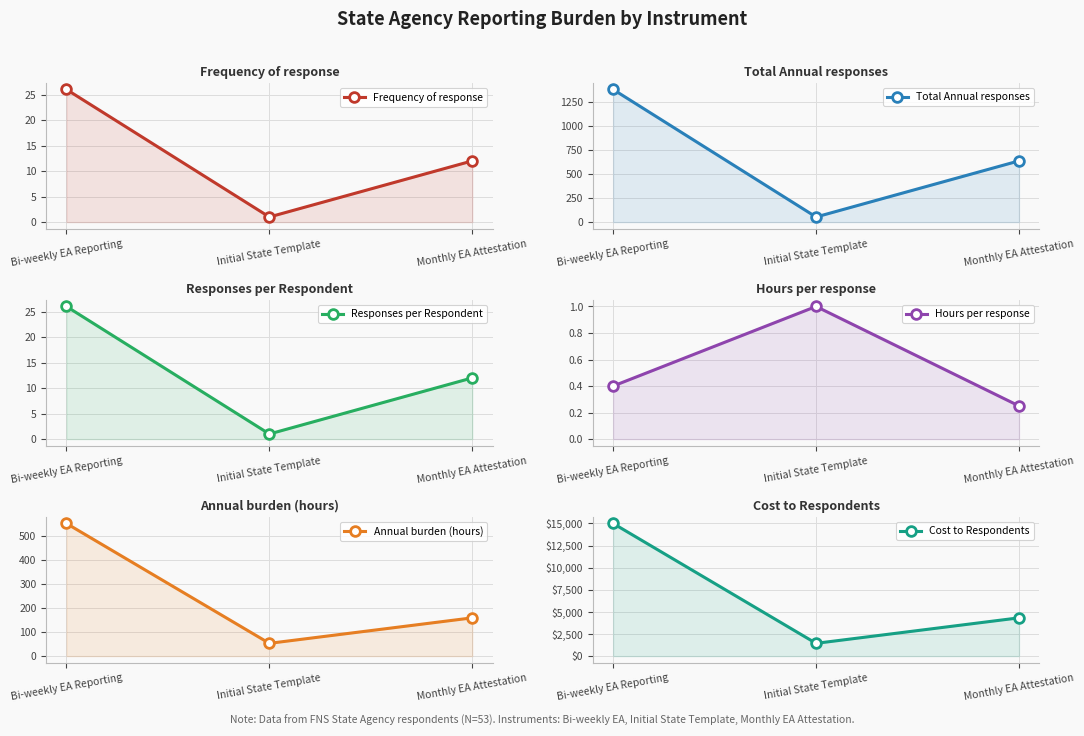

List the labels in order of Frequency of response value, smallest first.

Initial State Template, Monthly EA Attestation, Bi-weekly EA Reporting